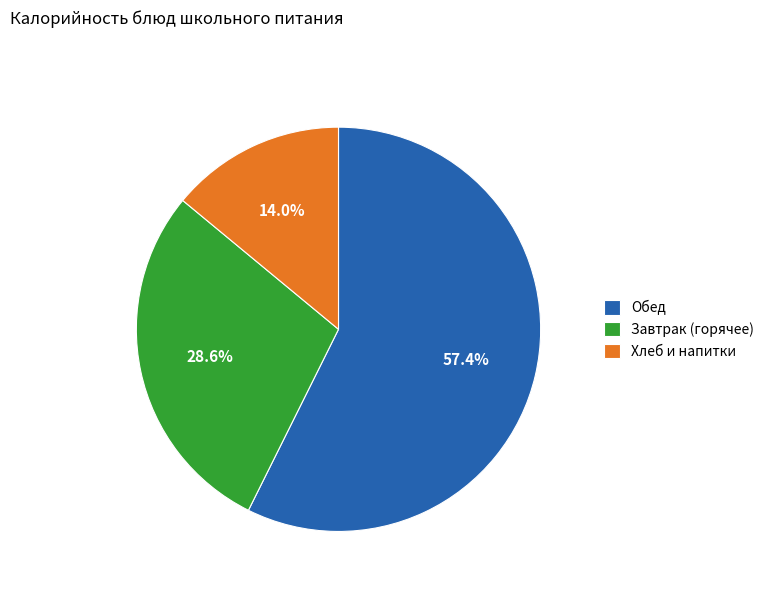

Which has a higher value, Завтрак (горячее) or Хлеб и напитки?

Завтрак (горячее)